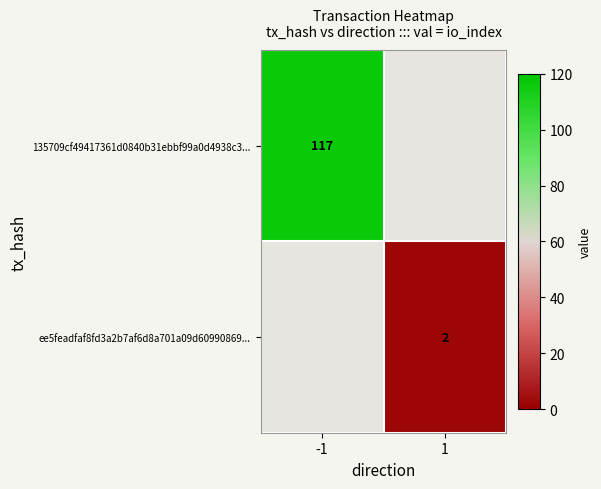

Is it true that 135709cf49417361d0840b31ebbf99a0d4938c3... equals 117 at -1?

True